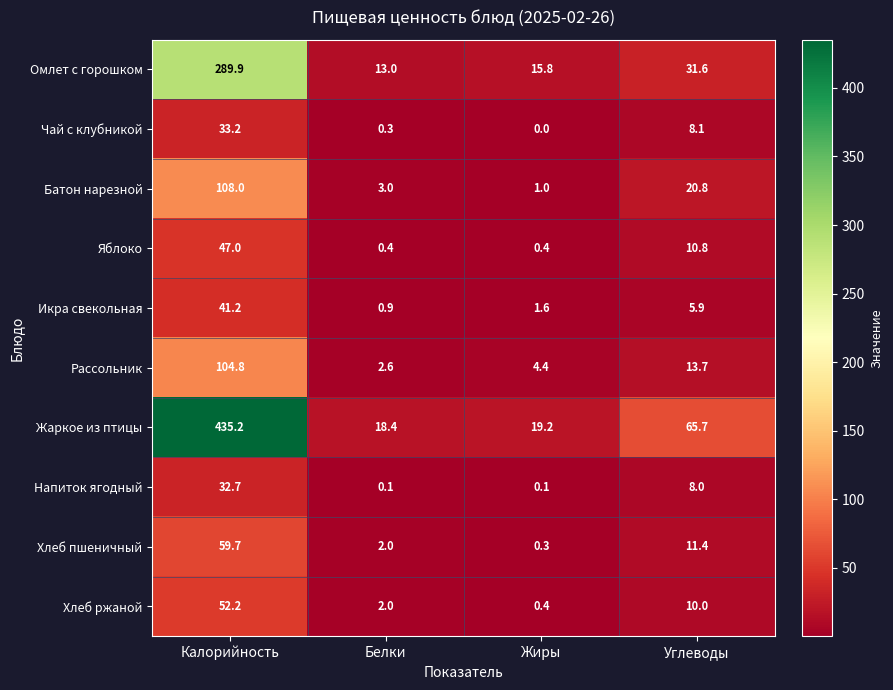

List the labels in order of Омлет с горошком value, largest first.

Калорийность, Углеводы, Жиры, Белки